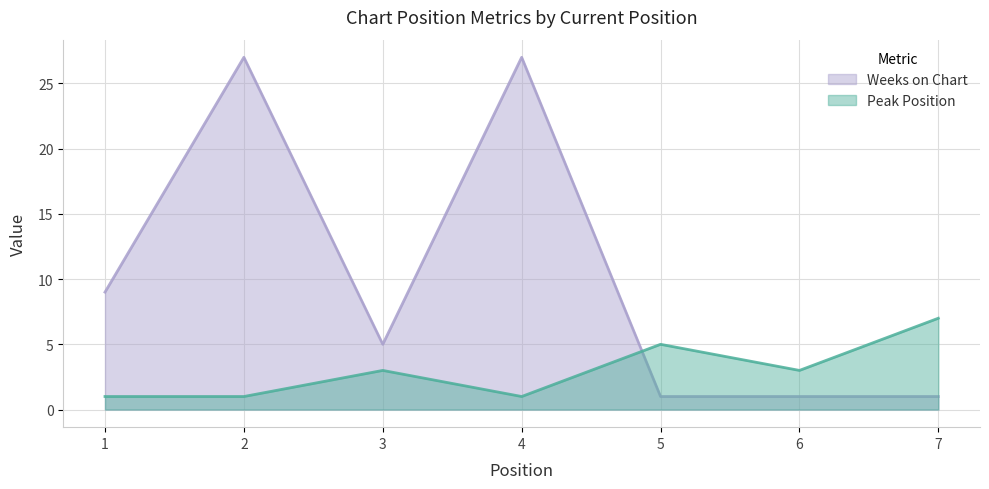

Reading left to right, transcribe all the data shown in this chart.

Peak Position: 1=1	2=1	3=3	4=1	5=5	6=3	7=7
Weeks on Chart: 1=9	2=27	3=5	4=27	5=1	6=1	7=1